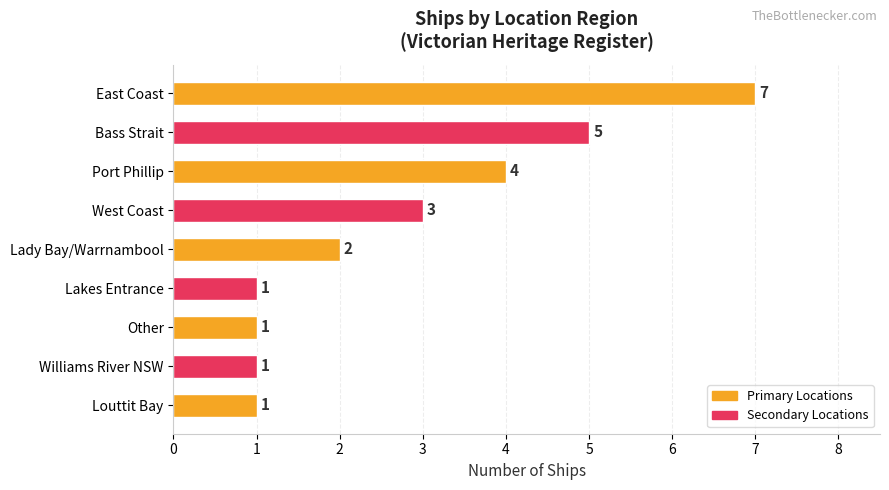

What is the greatest value displayed?

7